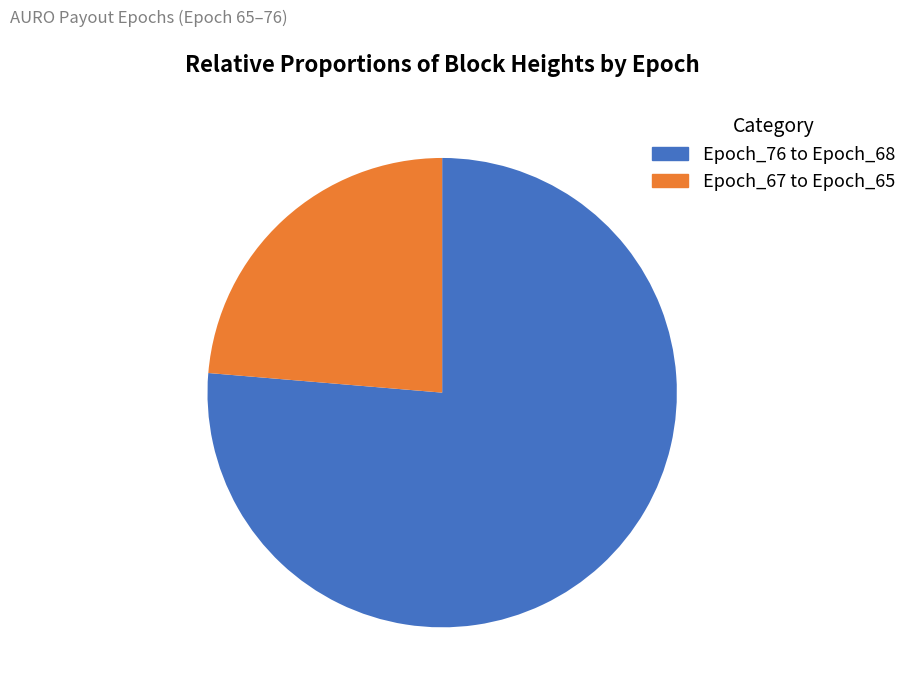

Does any single category account for the majority?

Yes